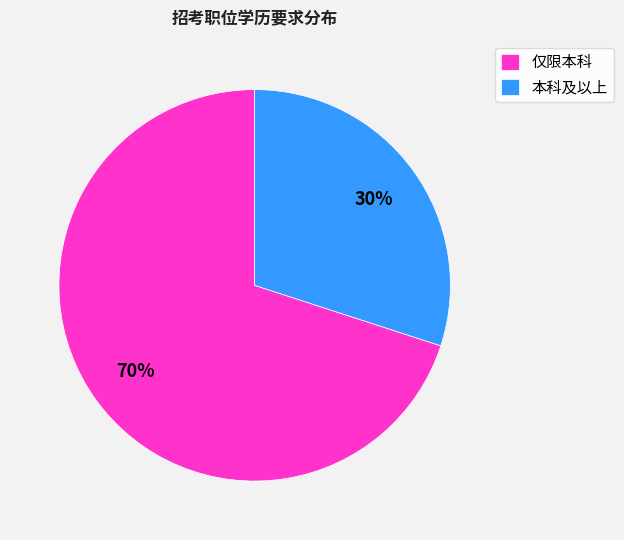

To the nearest percent, what portion does 本科及以上 represent?

30%